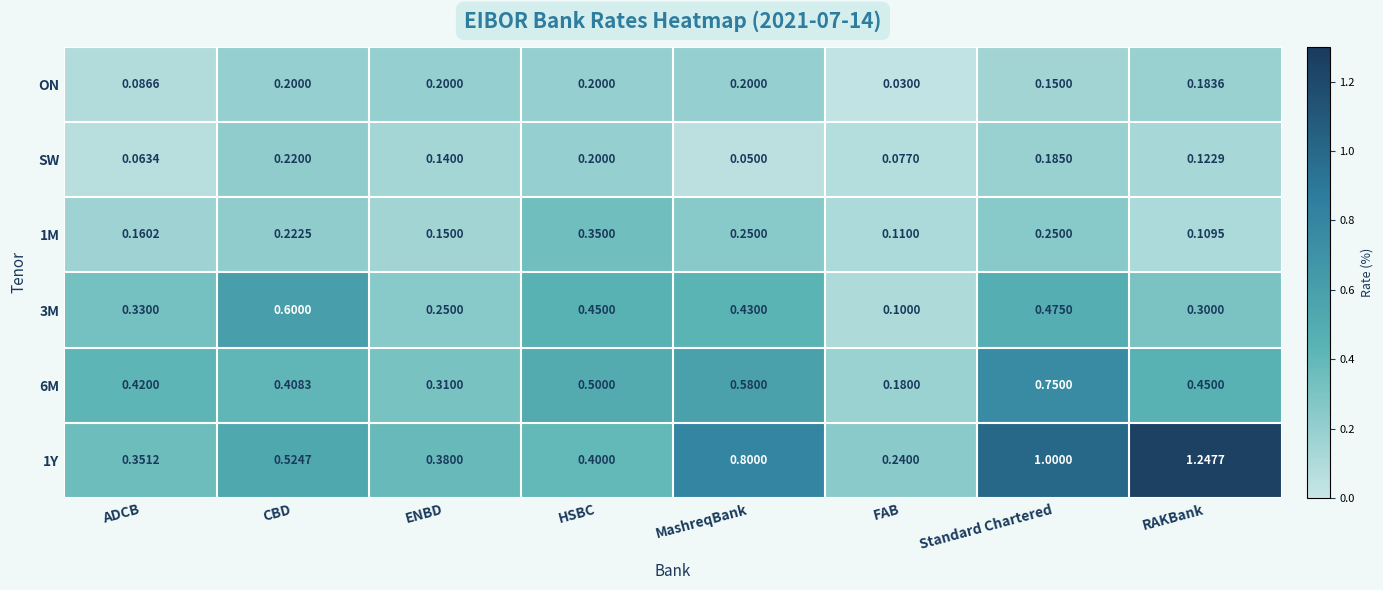

At which category is the sum across all series the highest?

Standard Chartered